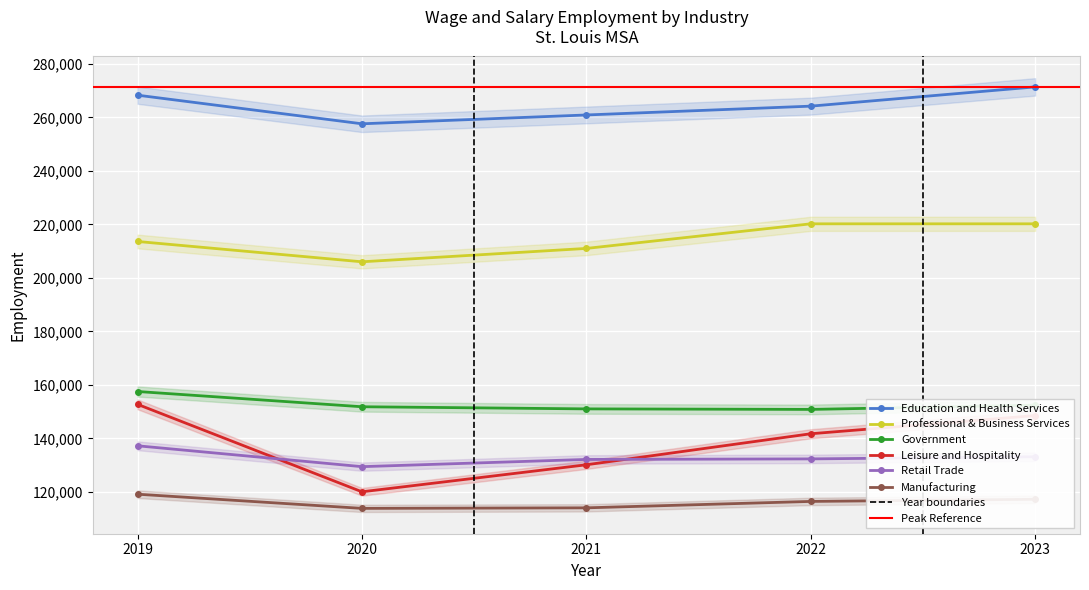

What is the difference between the maximum and minimum values in the Retail Trade series?

7800